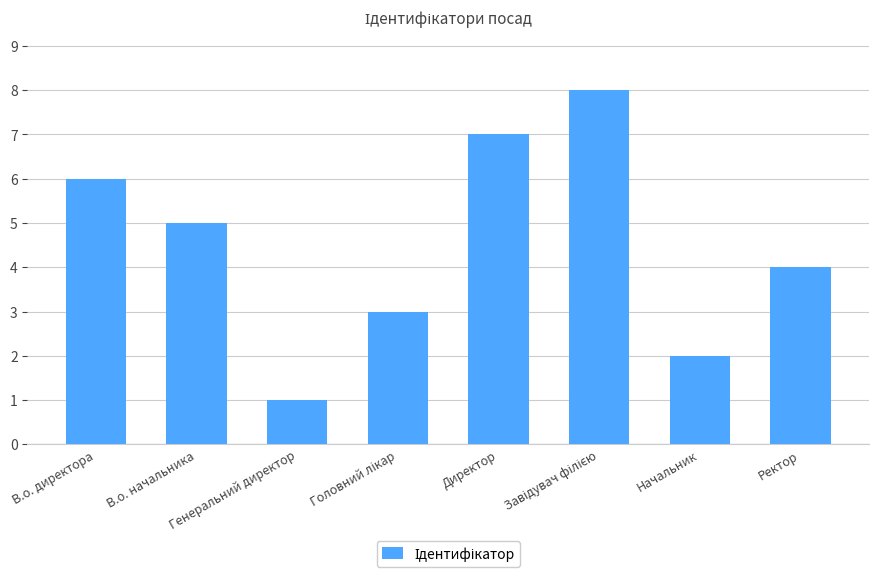

At which label does the data first exceed 5?

В.о. директора